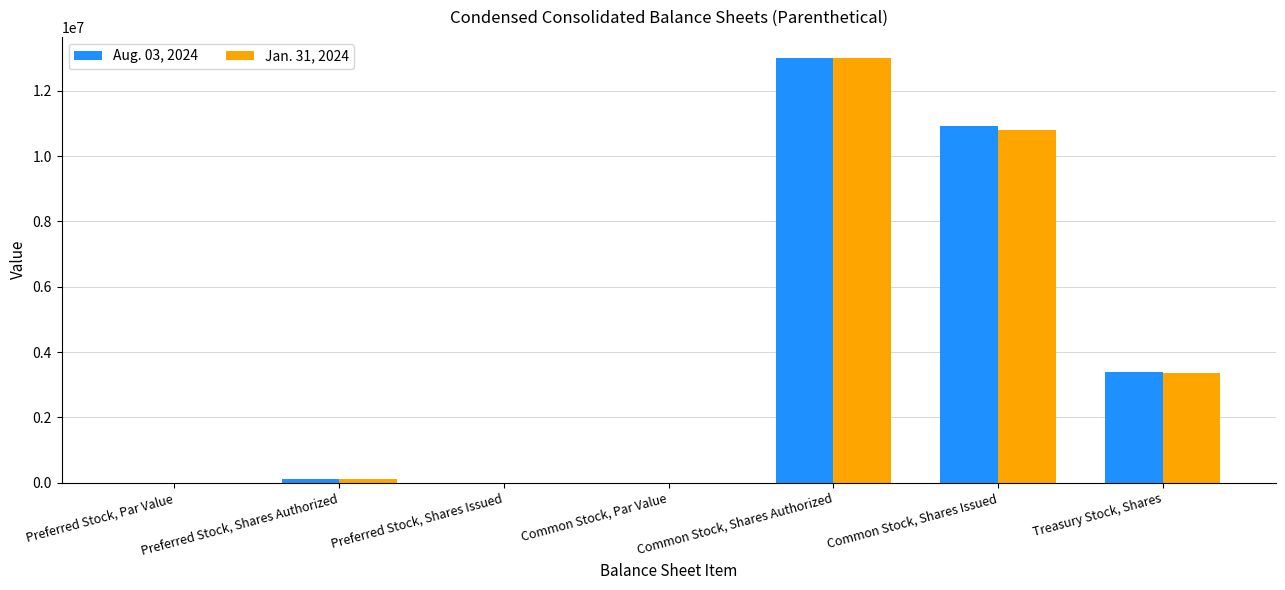

What is the approximate value of Jan. 31, 2024 at Preferred Stock, Shares Authorized?

100000.0